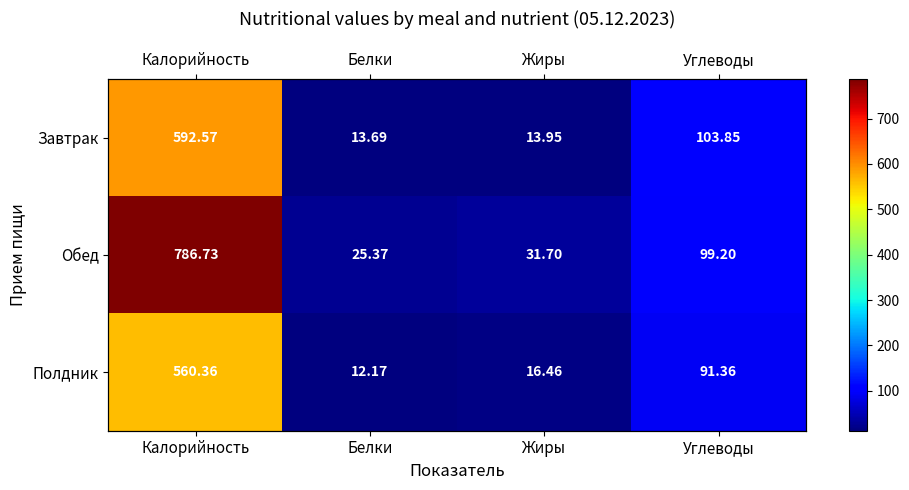

What is the difference between the Завтрак values at Калорийность and Углеводы?

488.7